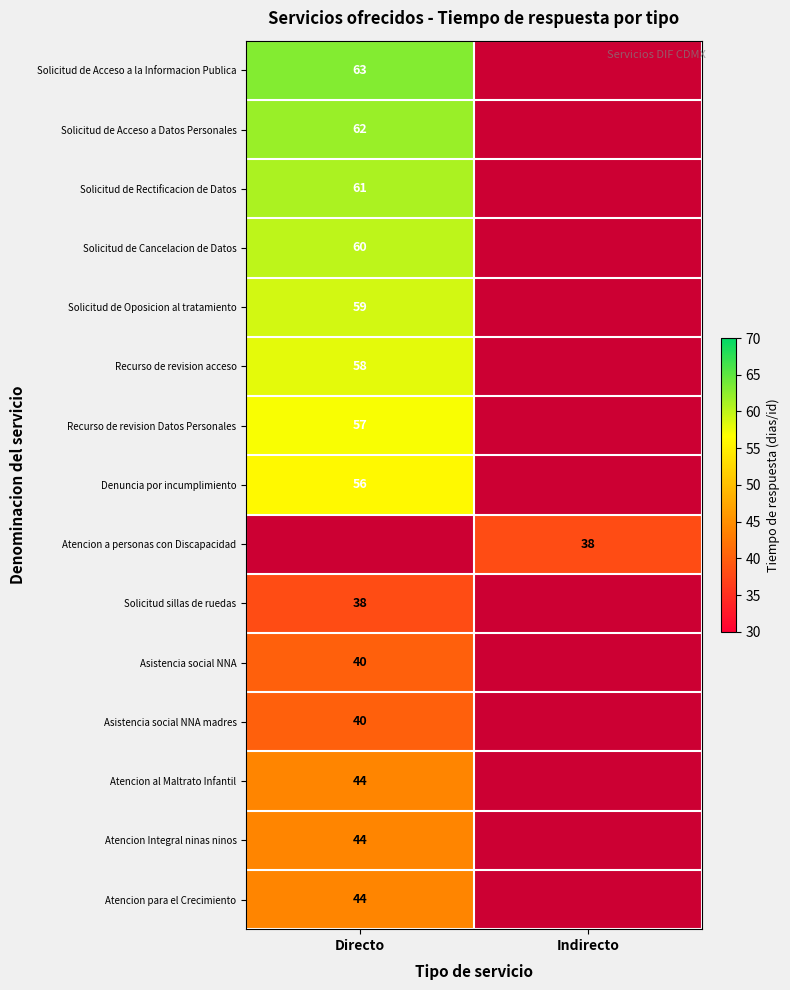

The value of Solicitud de Oposicion al tratamiento at Directo is 59. True or false?

True